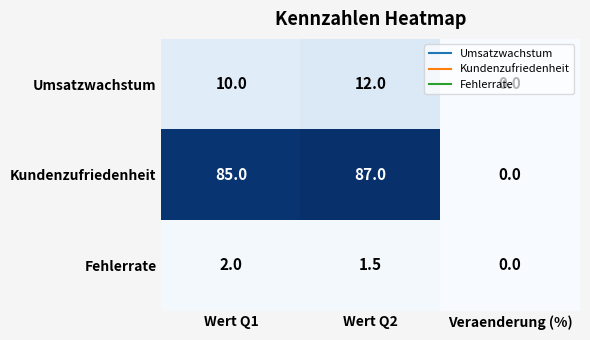

At which label does Kundenzufriedenheit reach its minimum?

Veraenderung (%)